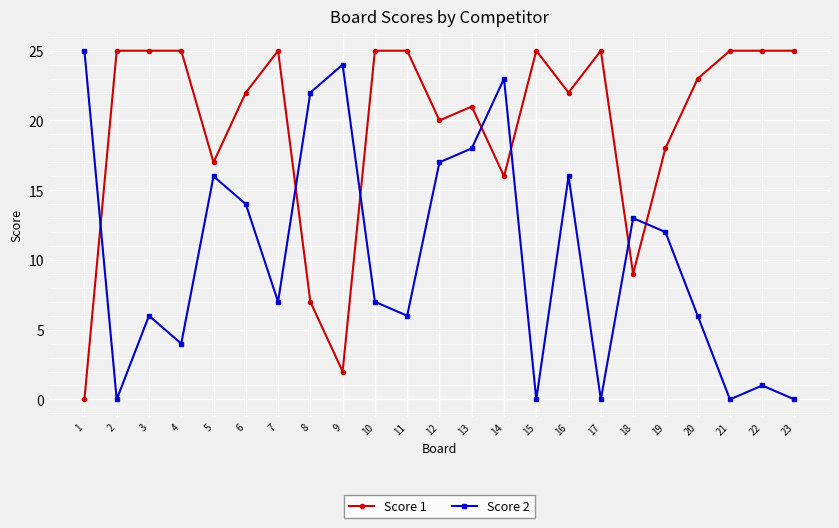

List the series in order of their overall mean, highest first.

Score 1, Score 2